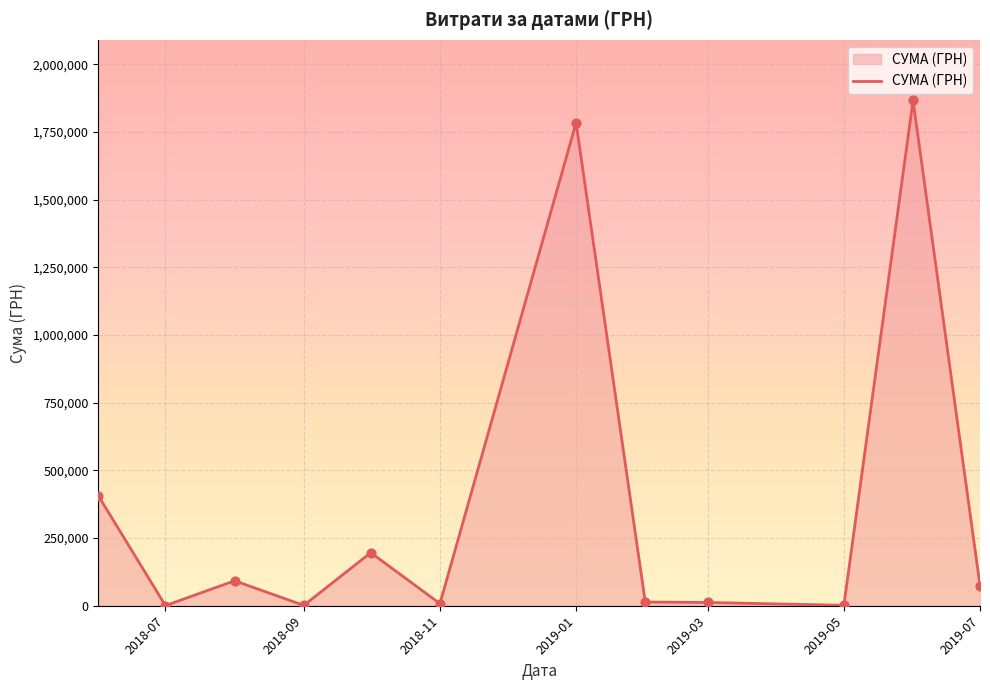

What is the maximum value shown in the chart?

1866370.4